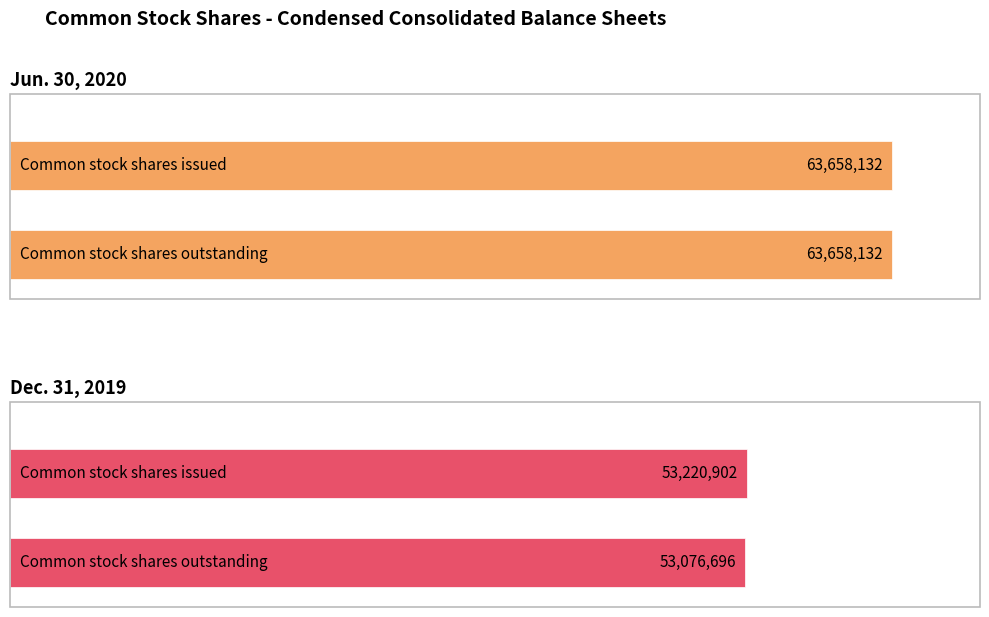

What is the label of the 2nd bar from the left?

Common stock shares outstanding